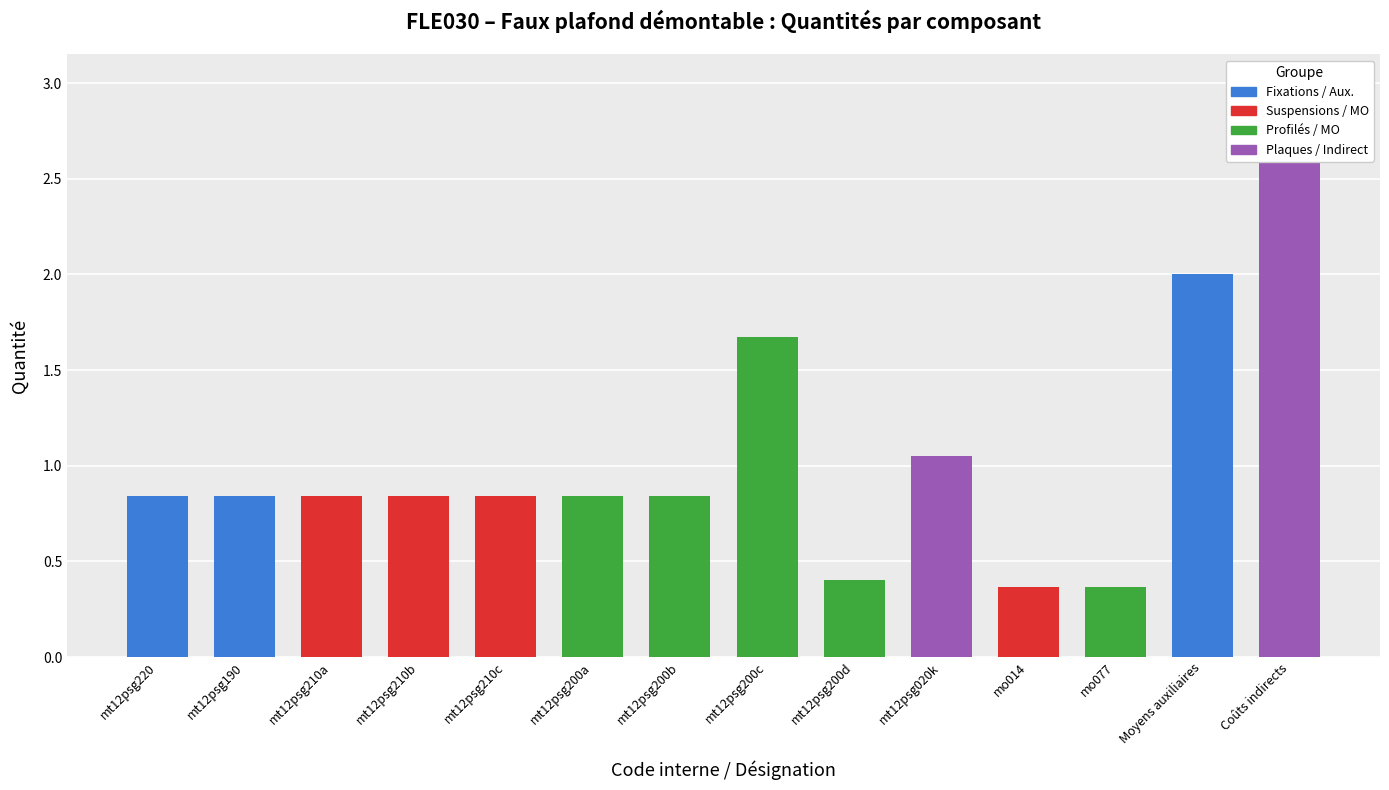

True or false: the data shows 0.8 at mt12psg220.

True